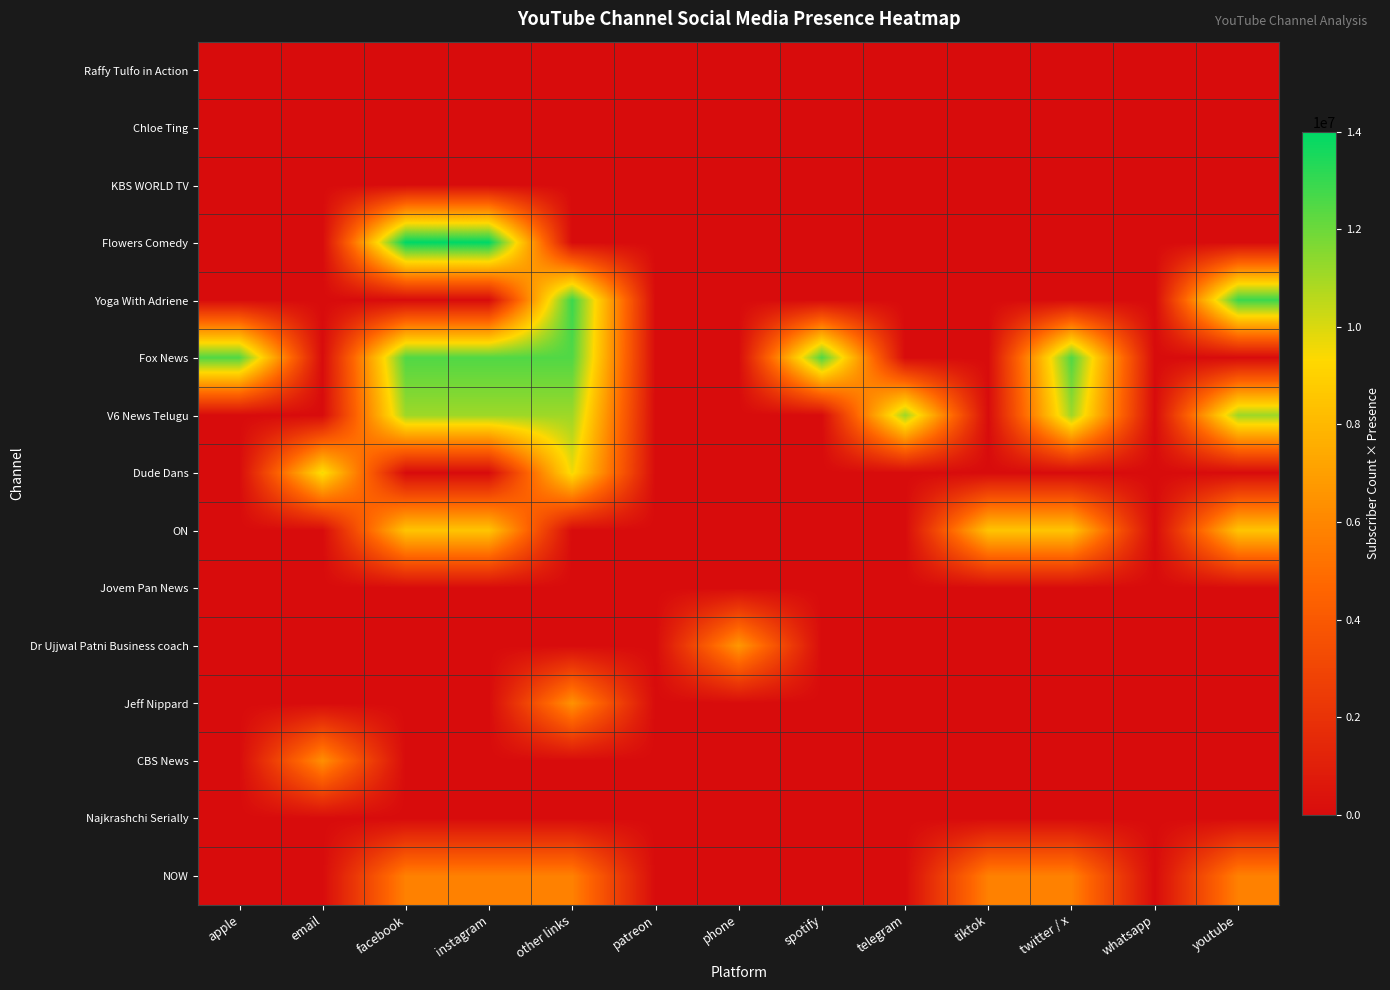

Which series has the largest range (max minus min)?

Flowers Comedy